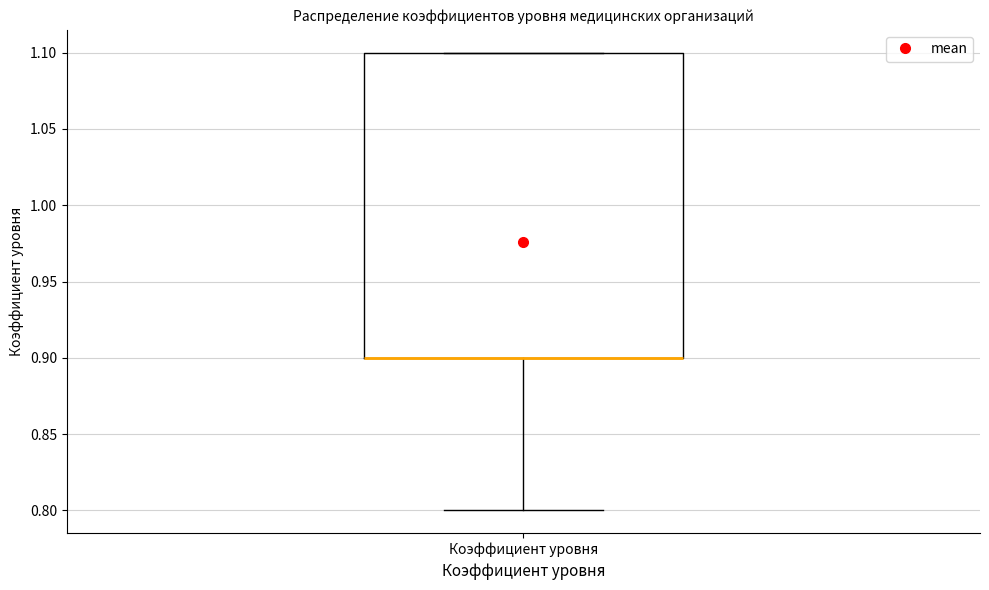

Transcribe this box plot: give where the median line is, the range the box spans, and where the two whiskers end, as read against the y-axis. The values are not printed on the chart, so give them approximately, as read against the axis.

median 0.9 (drawn on the box's lower edge), box 0.9 to 1.1, whiskers 0.8 to 1.1